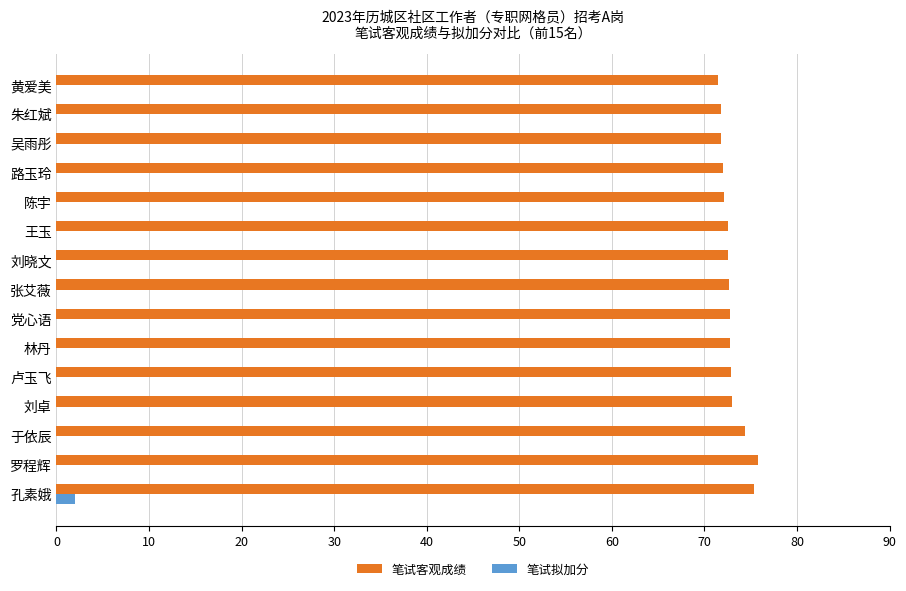

What is the total value across all series at 吴雨彤?

71.8